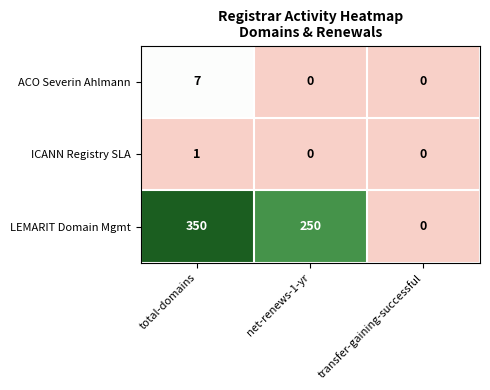

How many distinct data groups are displayed?

3